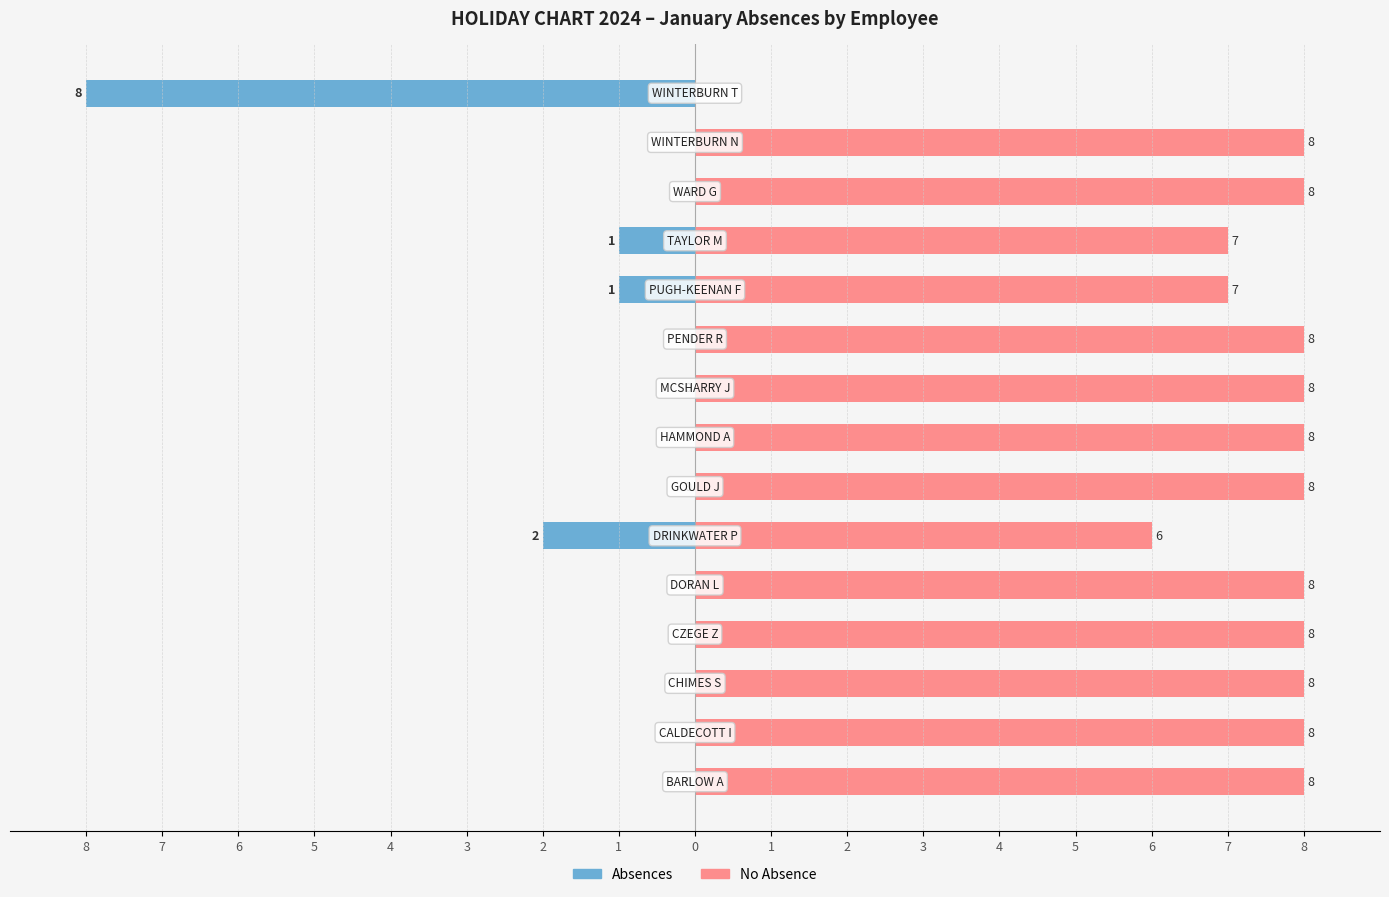

What is the value of the No Absence bar at the 5th from the left?

8